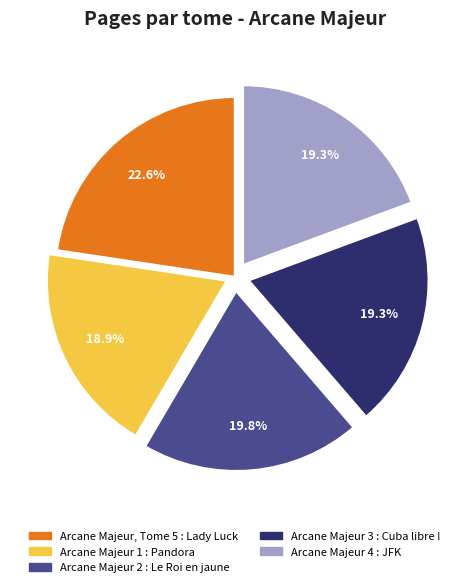

What percentage is the Arcane Majeur 1 : Pandora slice, to the nearest percent?

19%